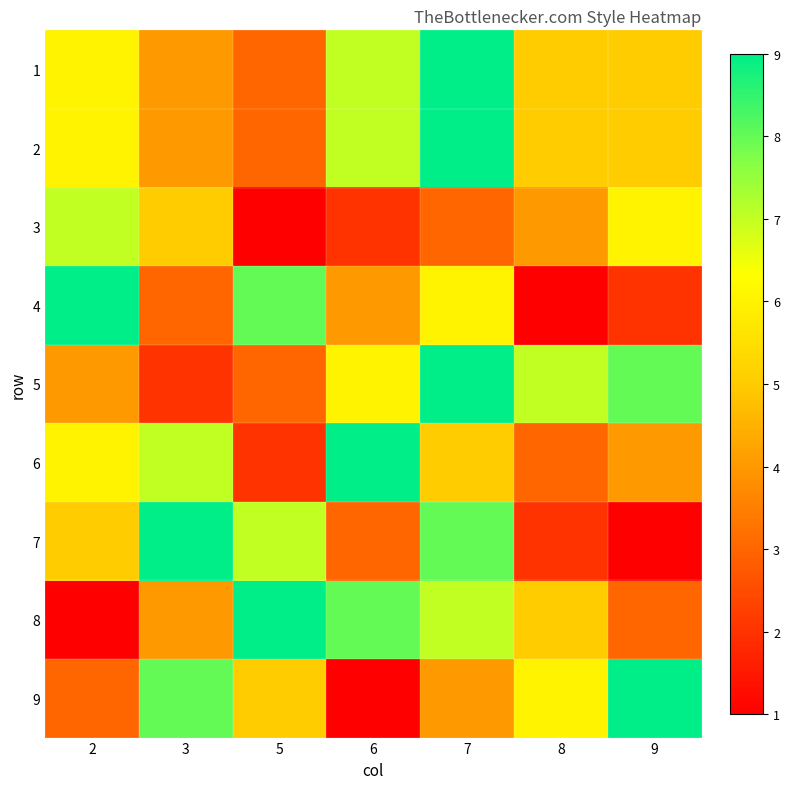

At which category does the chart reach its minimum across all series?

5